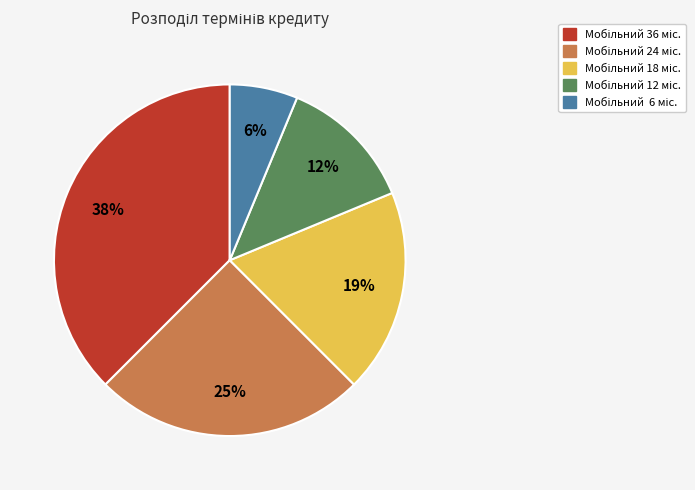

To the nearest percent, what is the average slice percentage?

20%